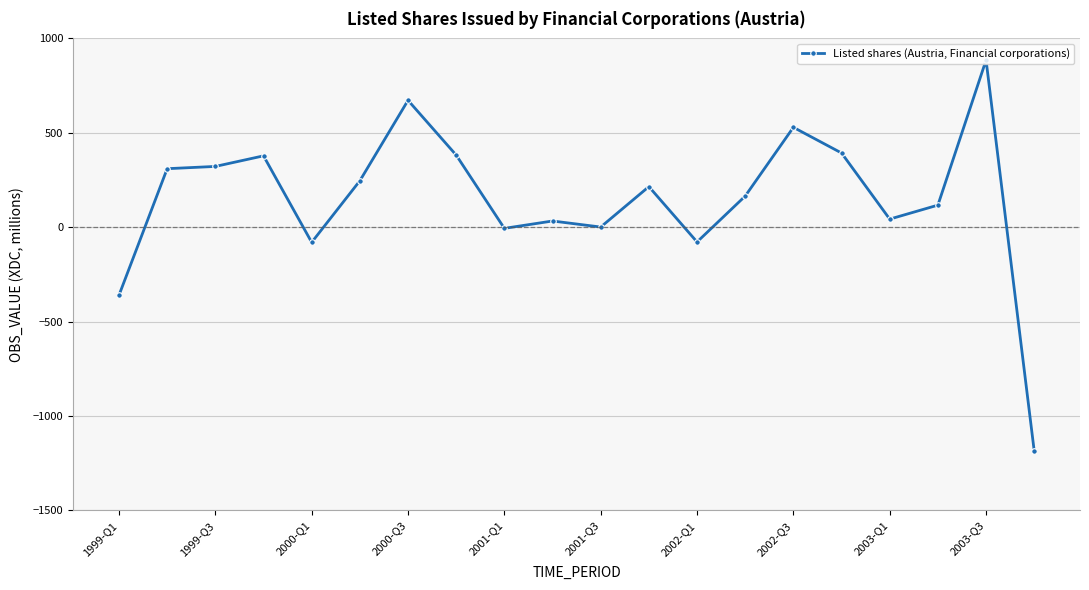

What is the greatest value displayed?

885